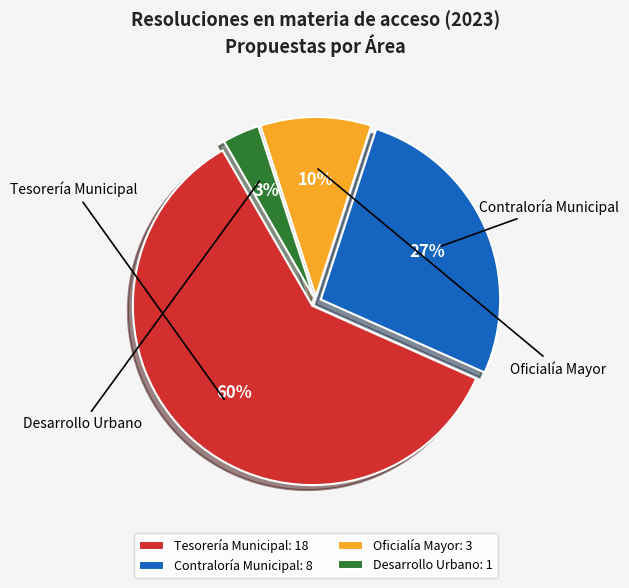

Is Desarrollo Urbano the majority of the pie?

No